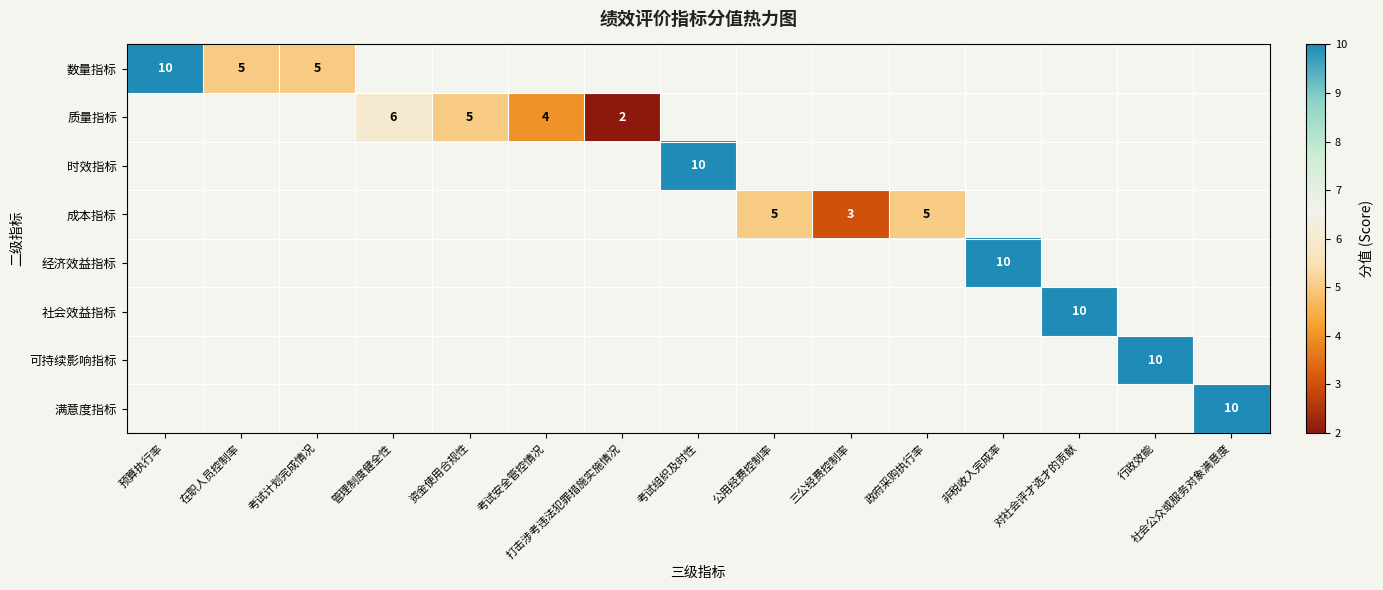

True or false: 社会效益指标 has a value of 3 at 对社会评才选才的贡献.

False